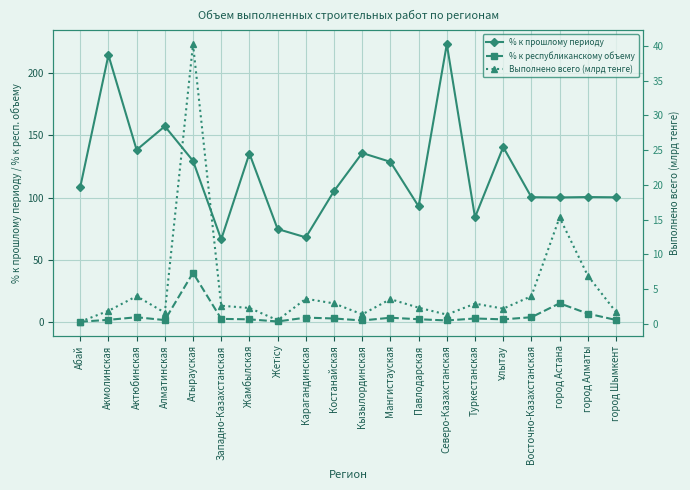

What is the lowest value of the % к прошлому периоду series?

66.5